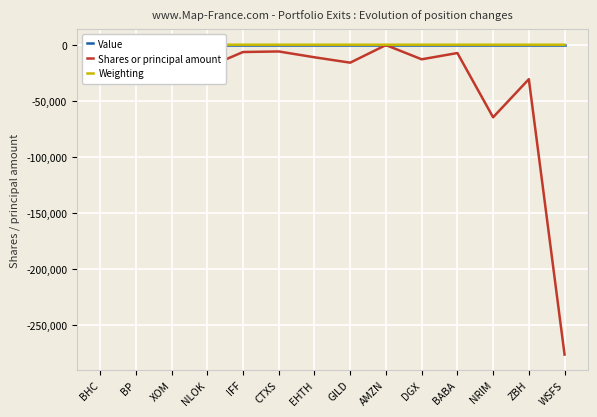

What position from the right is BHC?

14